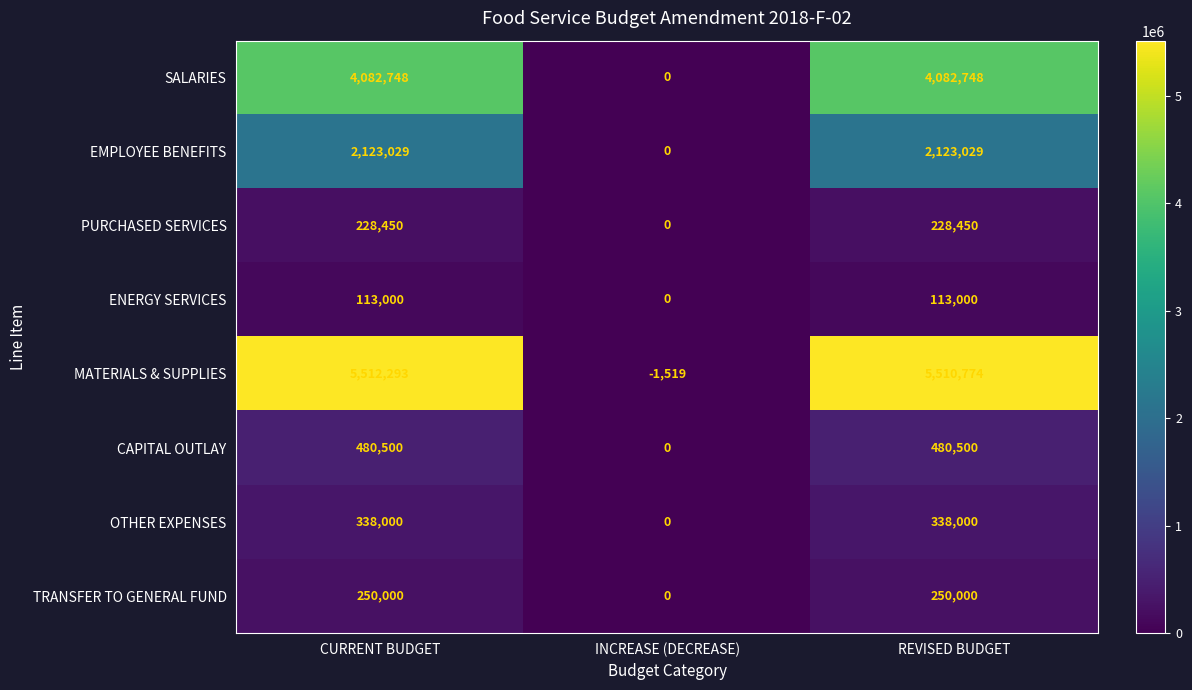

Rank the series at REVISED BUDGET from highest to lowest value.

MATERIALS & SUPPLIES, SALARIES, EMPLOYEE BENEFITS, CAPITAL OUTLAY, OTHER EXPENSES, TRANSFER TO GENERAL FUND, PURCHASED SERVICES, ENERGY SERVICES